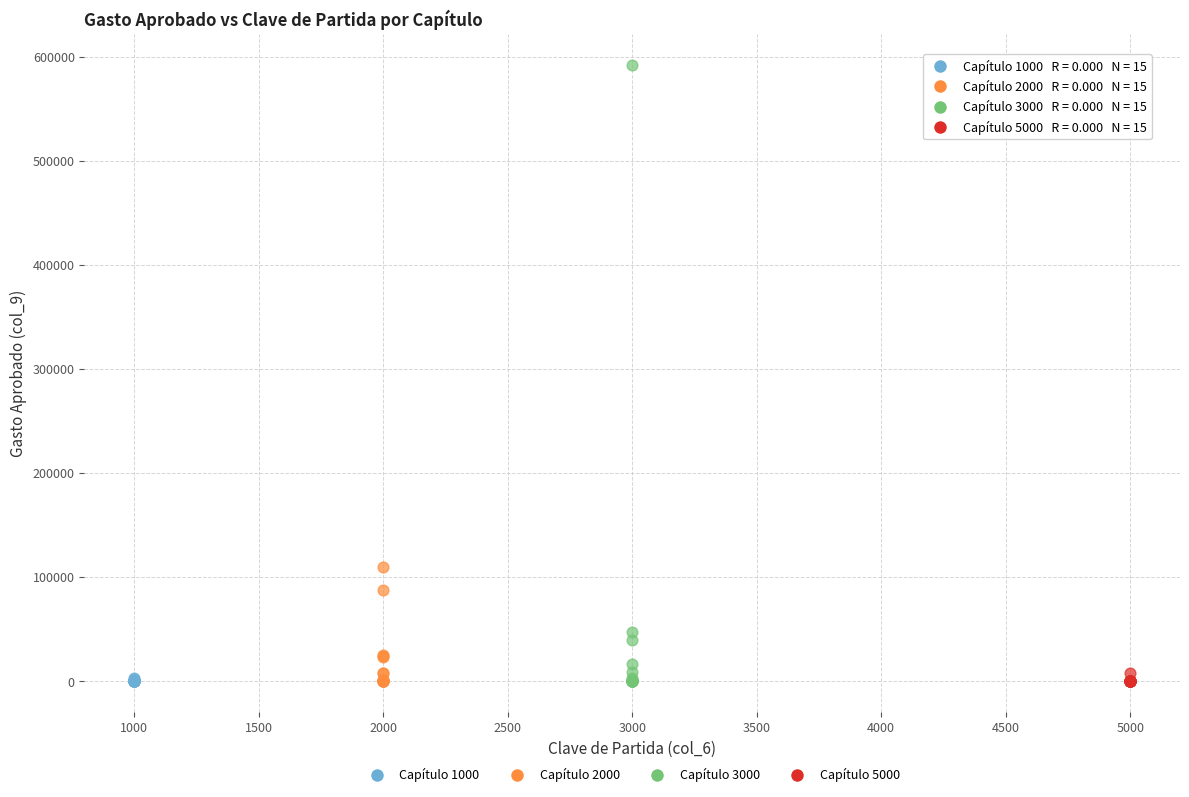

Which series has the largest Y range (max minus min)?

Capítulo 3000